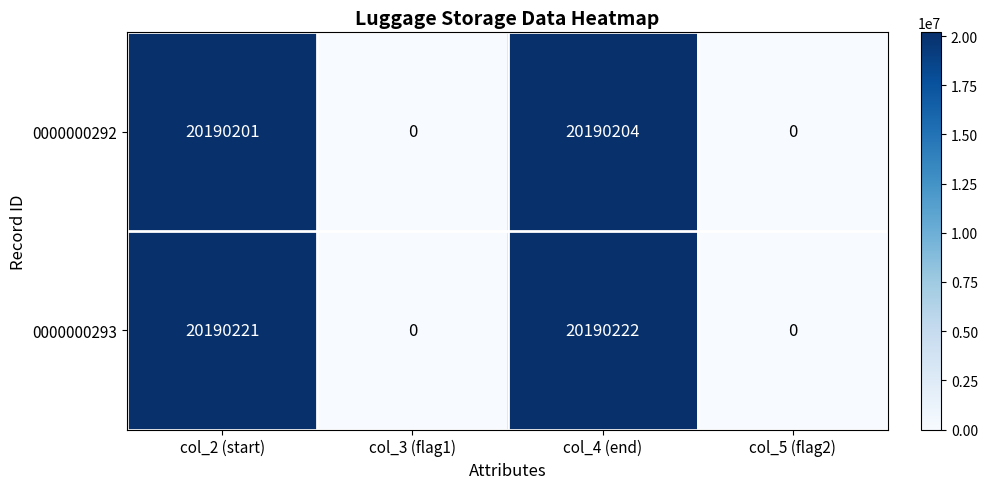

List the series in order of their peak value, lowest first.

0000000292, 0000000293